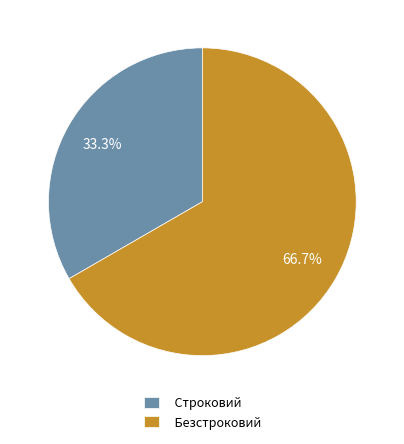

To the nearest percent, what is the average slice percentage?

50%